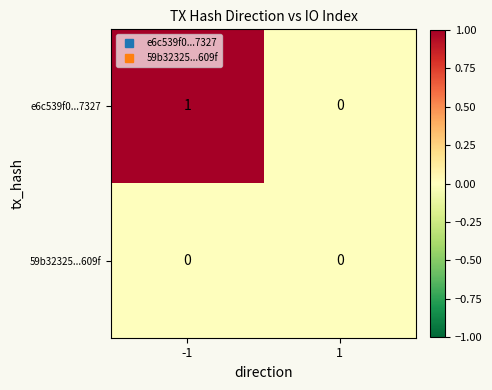

Which series has the largest range (max minus min)?

e6c539f0...7327